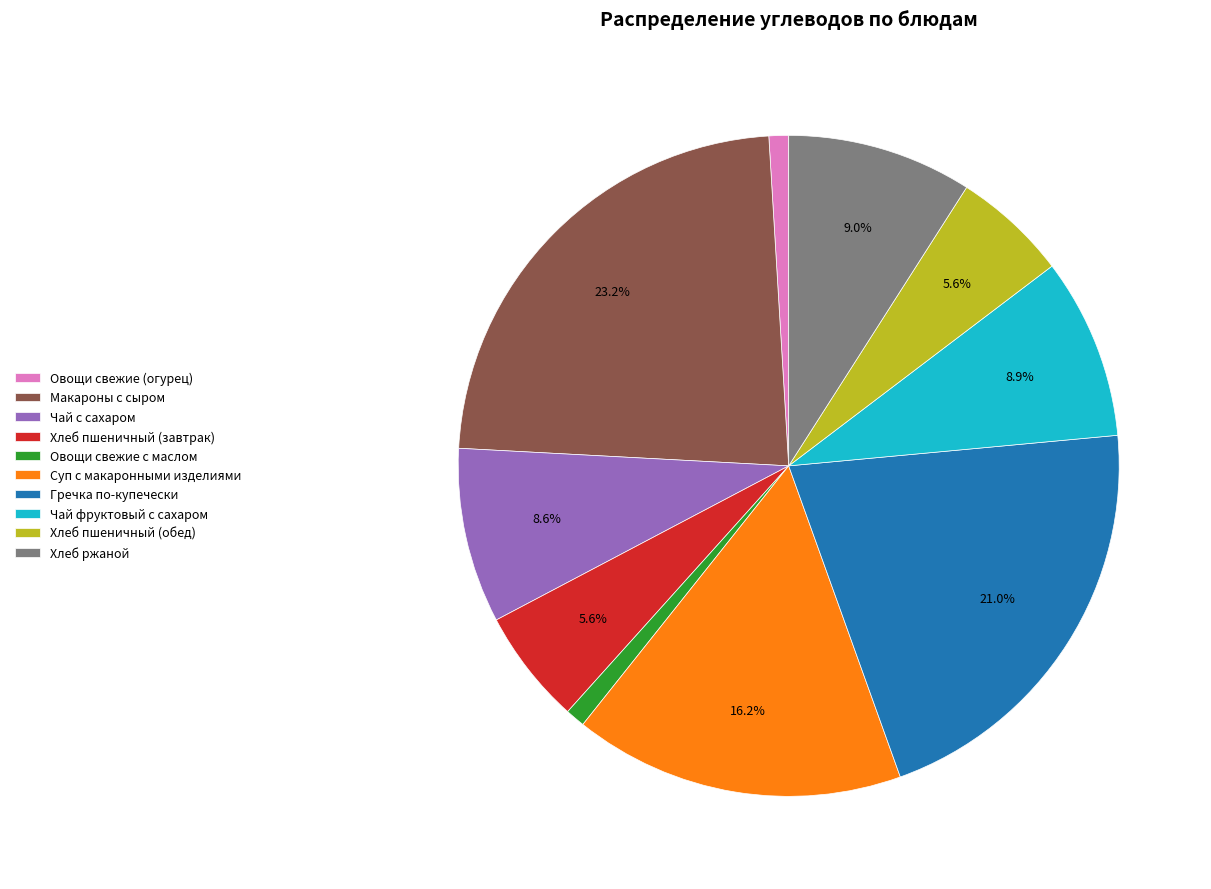

Does Хлеб пшеничный (обед) account for over 50% of the chart?

No